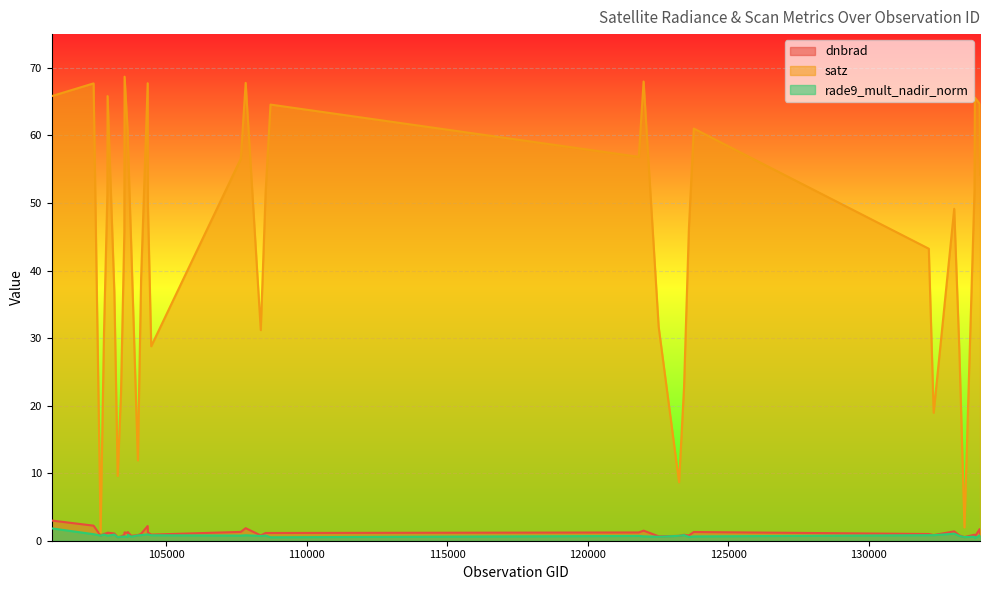

Reading right to left, what are all the values shown in this chart?

dnbrad: 133958=1.1	133946=1.7	133775=0.6	133762=0.9	133405=0.5	133223=0.8	133040=1.4	132309=0.8	132136=1.0	123775=1.3	123600=0.8	123428=0.9	123251=0.7	122525=0.7	121989=1.5	121819=1.2	108715=1.1	108542=1.1	108369=0.8	107832=1.9	107659=1.3	104472=0.9	104355=1.2	104346=2.2	104112=1.0	103997=0.8	103760=0.7	103643=1.3	103634=1.2	103524=1.2	103515=0.9	103396=0.6	103279=0.5	103160=1.1	102919=1.2	102912=1.1	102792=1.0	102671=0.8	102421=2.2	100930=3.0
satz: 133958=54.2	133946=64.7	133775=65.6	133762=51.9	133405=2.0	133223=28.2	133040=49.1	132309=18.9	132136=43.2	123775=61.0	123600=46.1	123428=22.7	123251=8.7	122525=31.7	121989=68.0	121819=56.8	108715=64.6	108542=51.6	108369=31.2	107832=67.8	107659=56.5	104472=28.8	104355=49.5	104346=67.7	104112=38.9	103997=11.9	103760=43.7	103643=58.8	103634=60.7	103524=68.7	103515=45.7	103396=21.8	103279=9.6	103160=36.8	102919=65.8	102912=51.5	102792=30.9	102671=1.3	102421=67.7	100930=65.8
rade9_mult_nadir_norm: 133958=0.8	133946=0.8	133775=0.4	133762=0.6	133405=0.5	133223=0.7	133040=1.0	132309=0.8	132136=0.8	123775=0.6	123600=0.6	123428=0.8	123251=0.7	122525=0.6	121989=0.6	121819=0.7	108715=0.5	108542=0.8	108369=0.7	107832=0.8	107659=0.8	104472=0.8	104355=0.9	104346=0.9	104112=0.8	103997=0.8	103760=0.6	103643=0.9	103634=0.6	103524=0.6	103515=0.6	103396=0.6	103279=0.5	103160=0.9	102919=0.7	102912=0.7	102792=0.9	102671=0.8	102421=1.0	100930=1.8